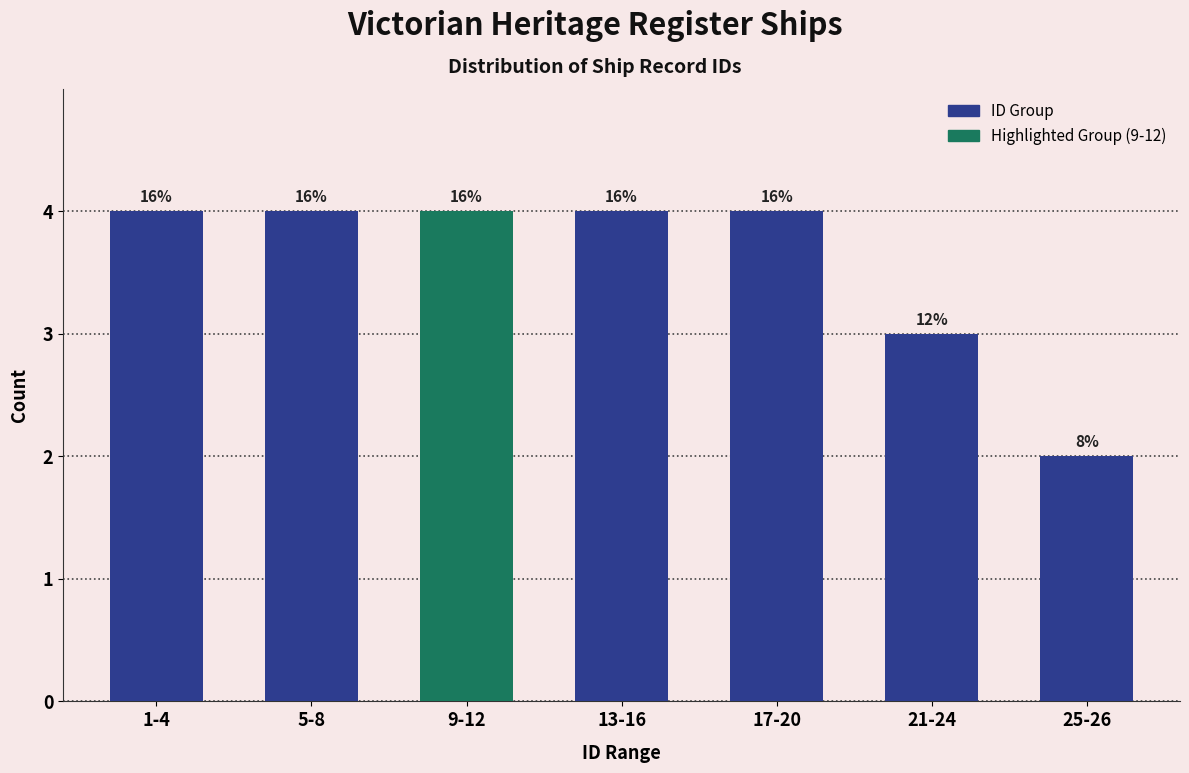

Are the bars horizontal?

No